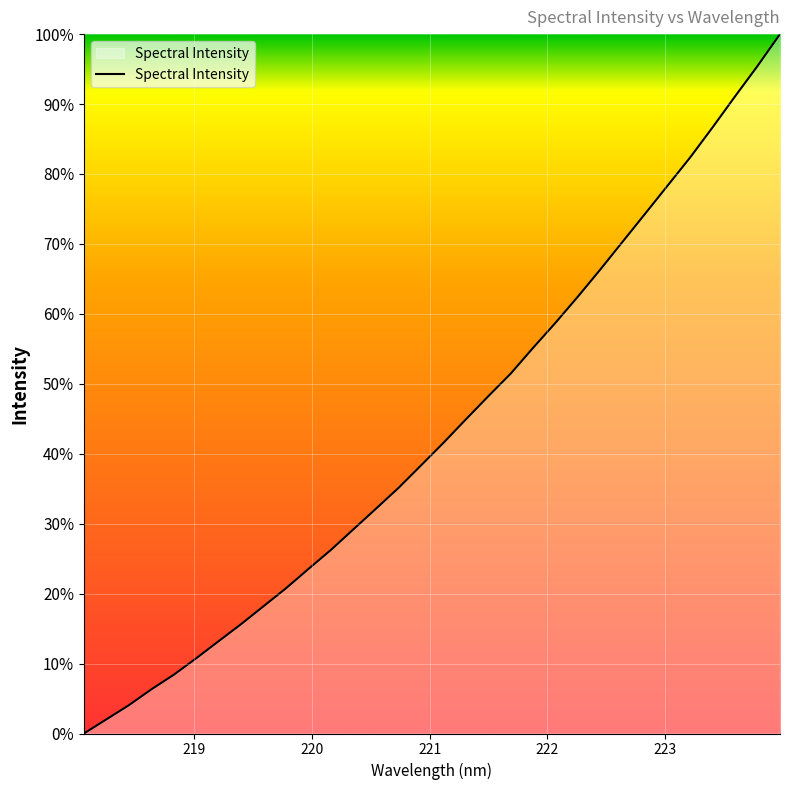

How many values are above zero?

31